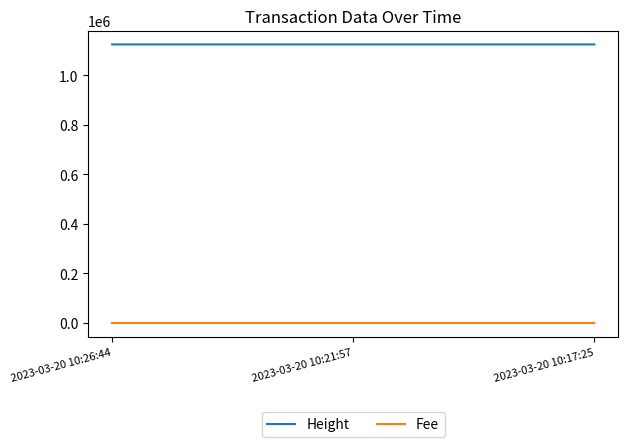

The value of Height at 2023-03-20 10:17:25 is 1125480.0. True or false?

True